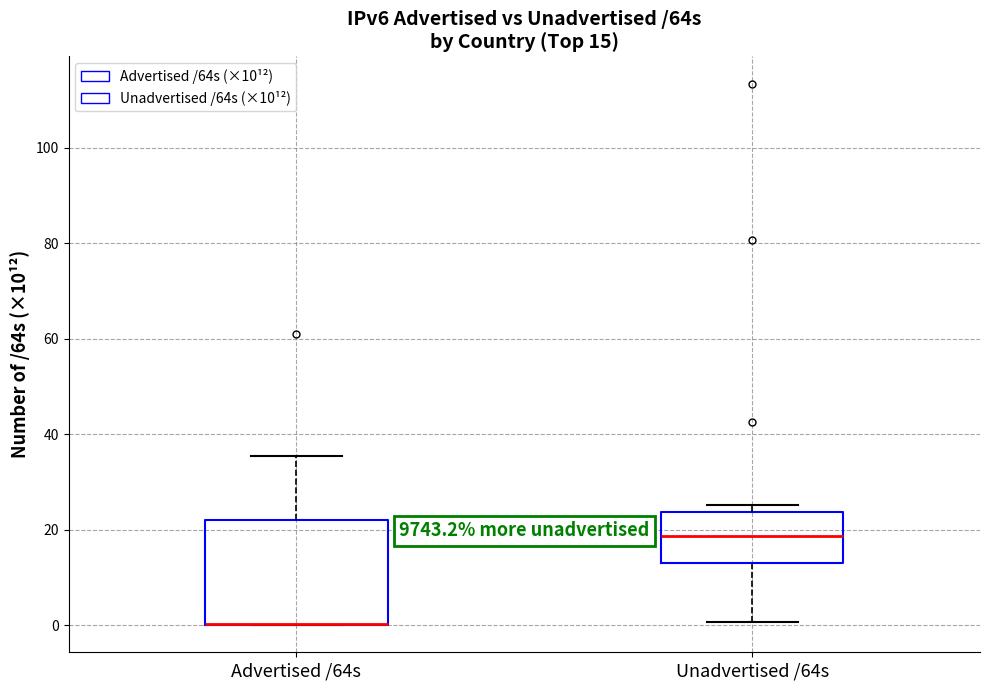

Which box is the tallest, from its lower edge to its upper edge?

Advertised /64s